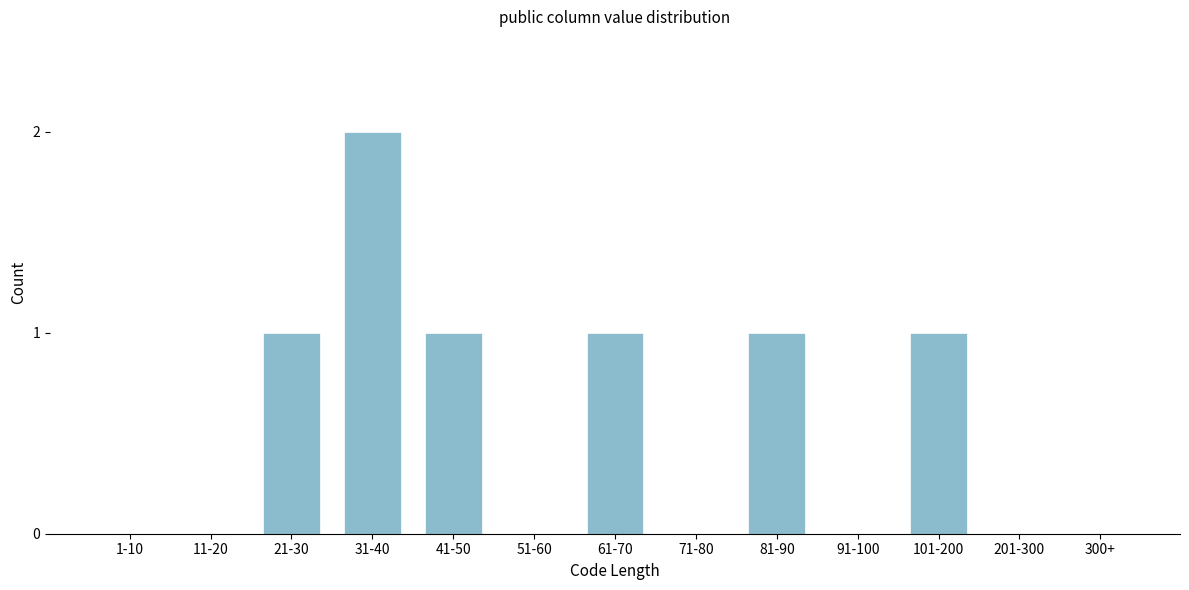

Reading right to left, list all the values displayed in this chart.

300+=0	201-300=0	101-200=1	91-100=0	81-90=1	71-80=0	61-70=1	51-60=0	41-50=1	31-40=2	21-30=1	11-20=0	1-10=0